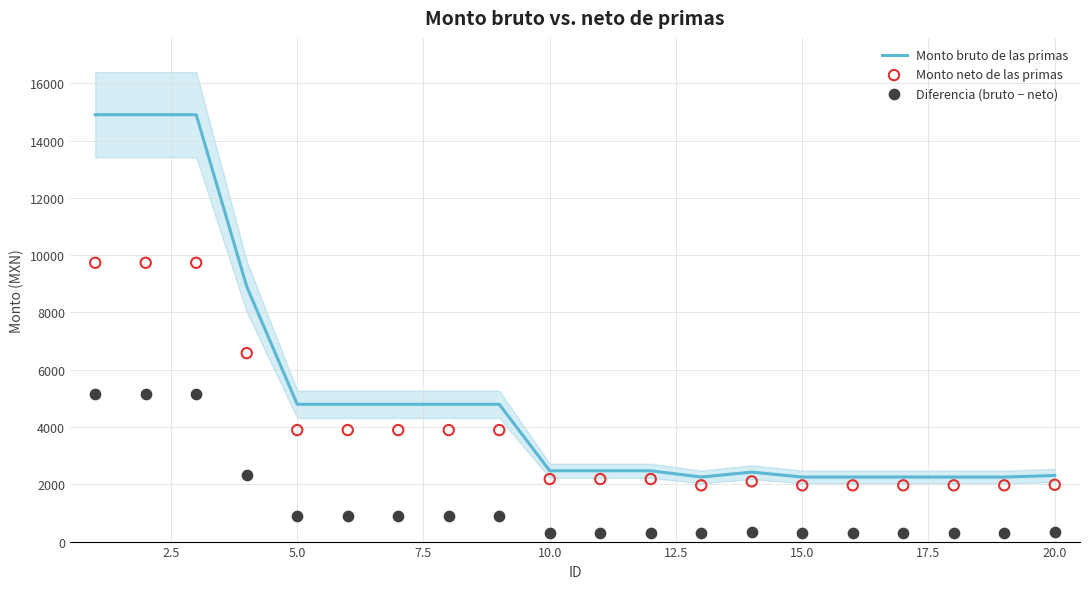

At how many categories does at least one series exceed 11152?

3